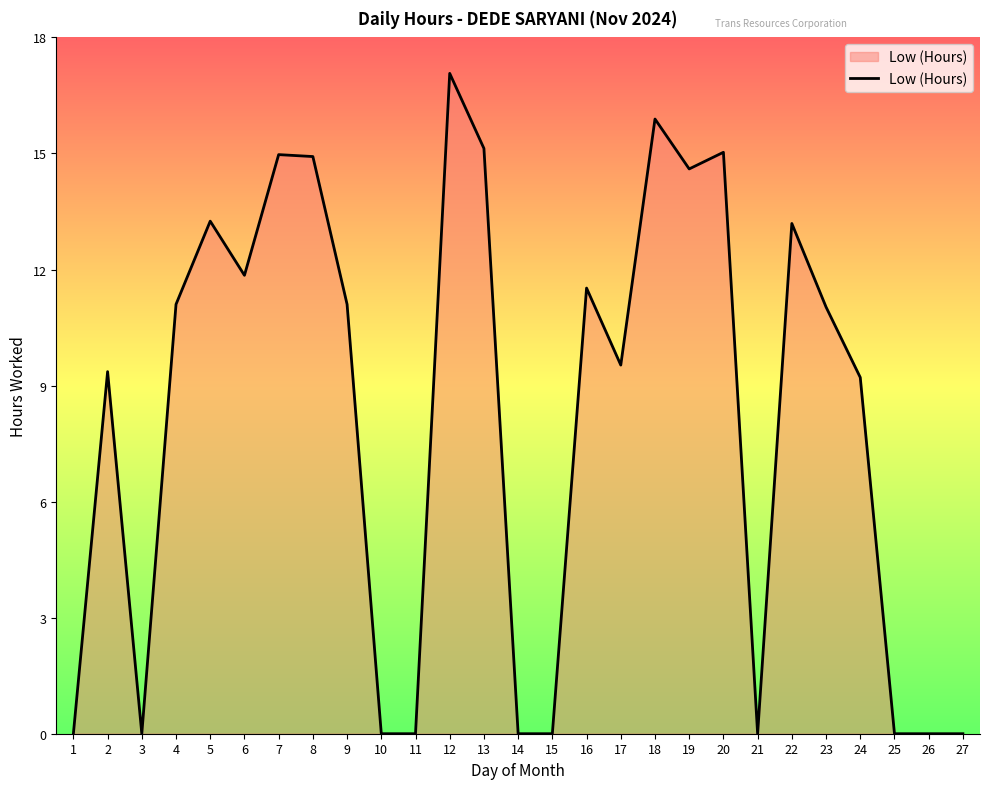

Is it true that the value at 9 is 5.3?

False